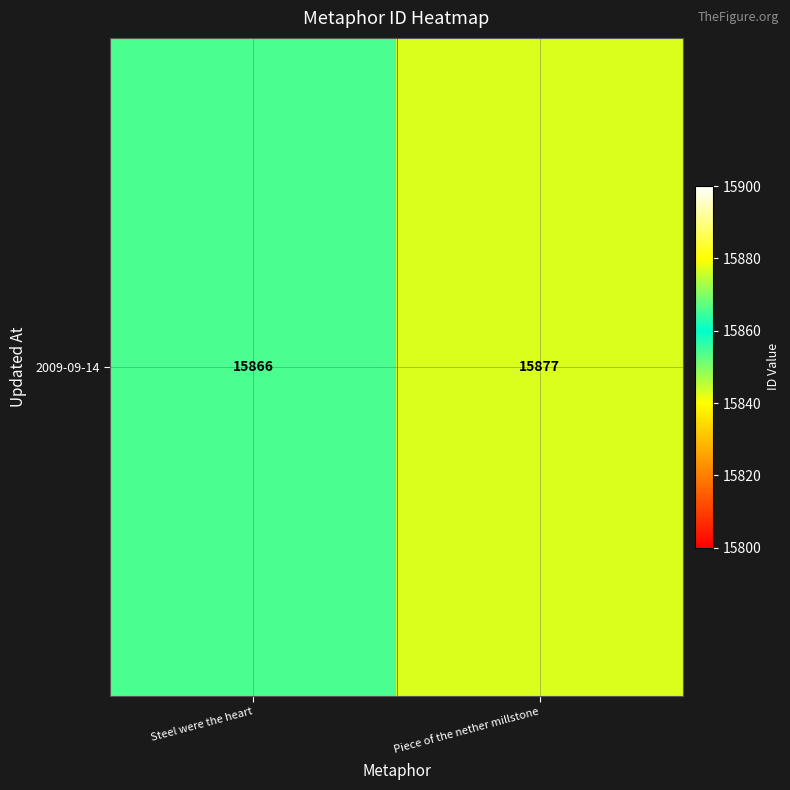

Between Steel were the heart and Piece of the nether millstone, which is larger?

Piece of the nether millstone